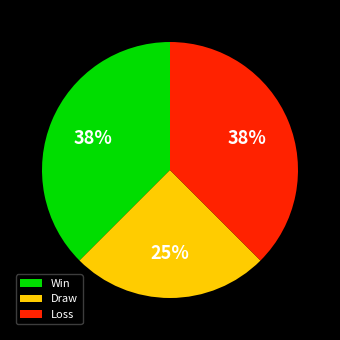

Approximately how many times larger is the value at Win compared to Draw?

1.5